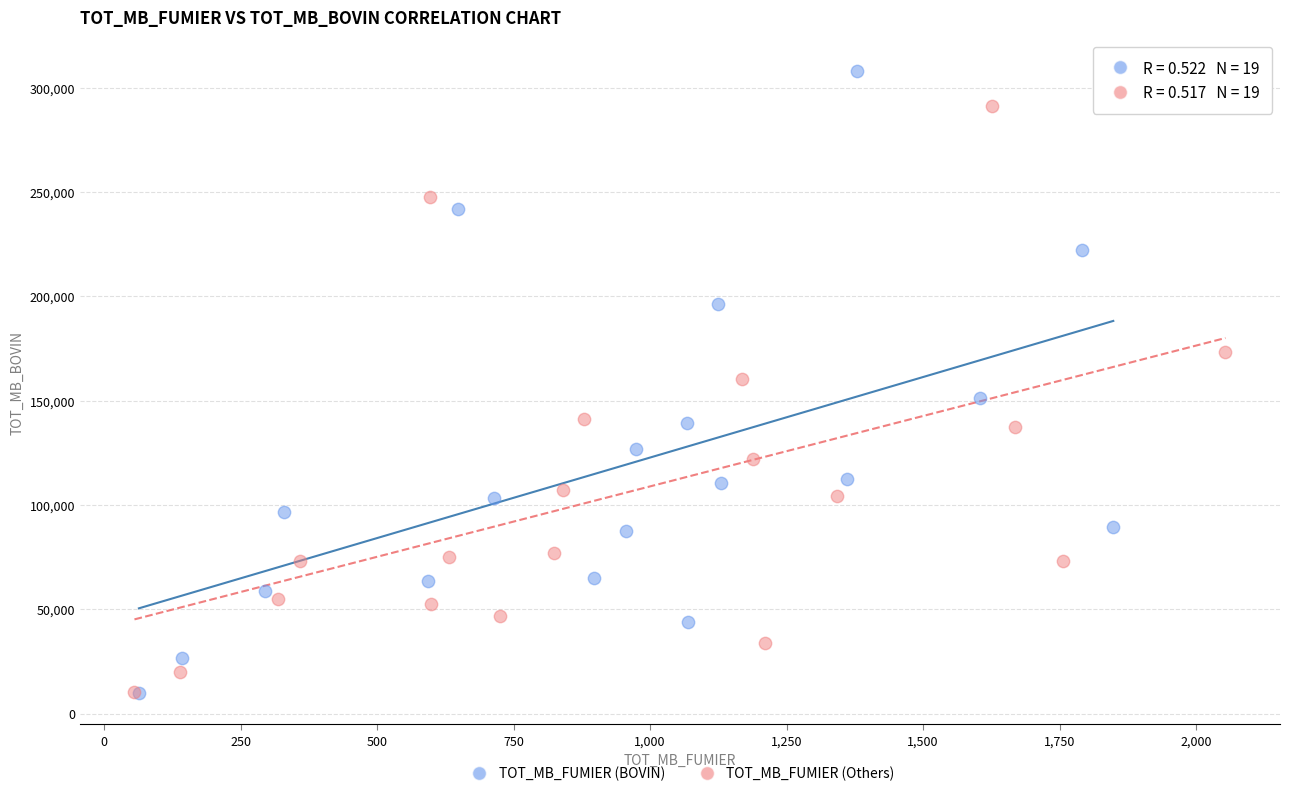

Which series has the largest Y range (max minus min)?

TOT_MB_FUMIER (BOVIN)